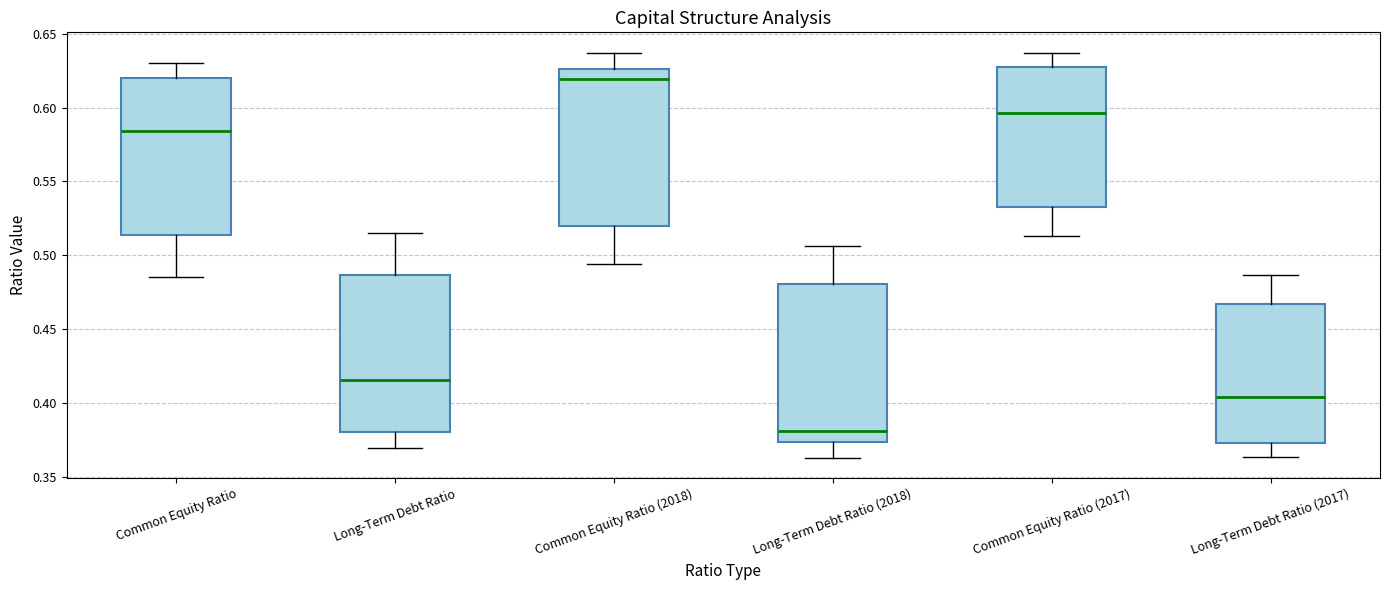

Which box's median line is the highest?

Common Equity Ratio (2018)